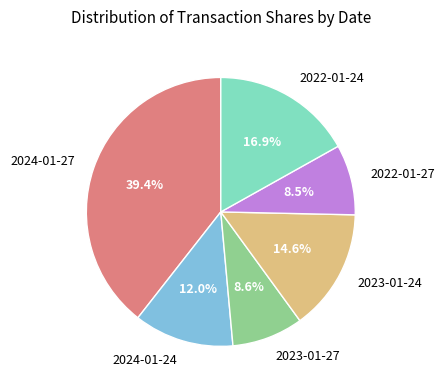

To the nearest percent, what portion does 2022-01-24 represent?

17%